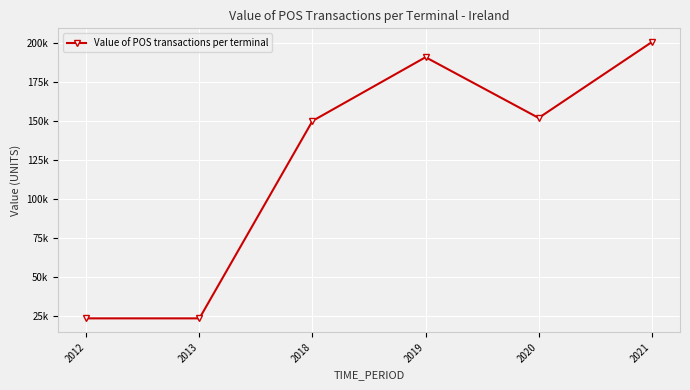

The chart shows a value of 56702.7 at 2018. True or false?

False